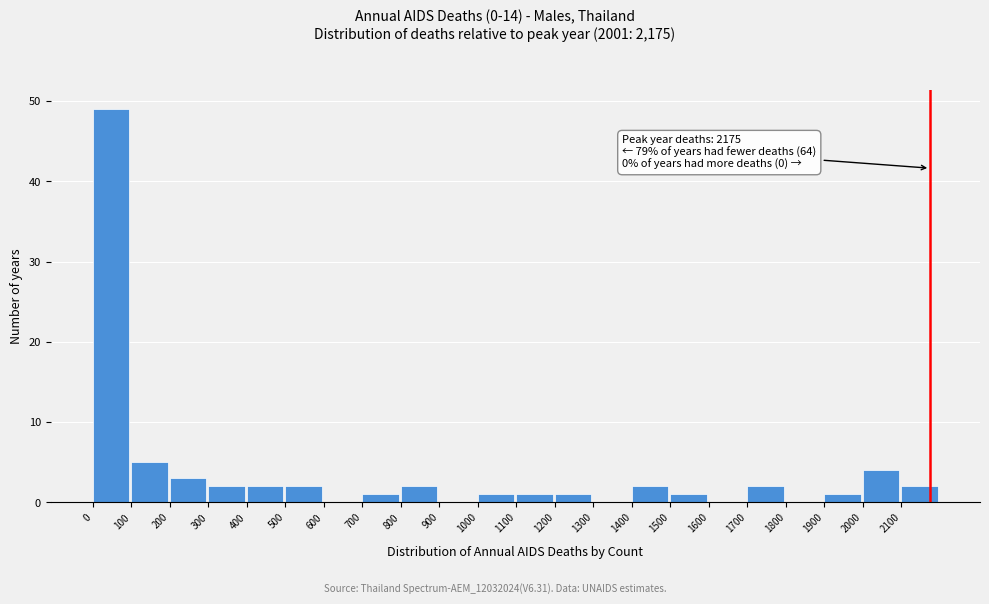

Over which range of the x-axis is the bar tallest?

0 to 100